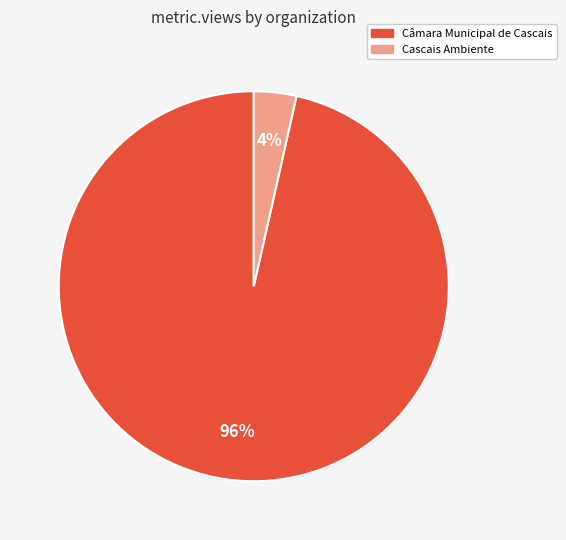

Is it true that Câmara Municipal de Cascais is 84% of the pie?

False